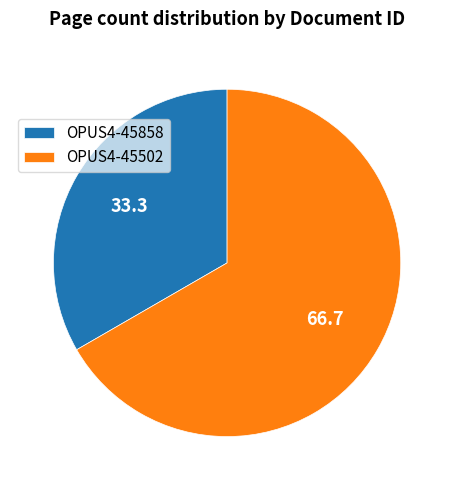

True or false: OPUS4-45858 accounts for 47% of the total.

False